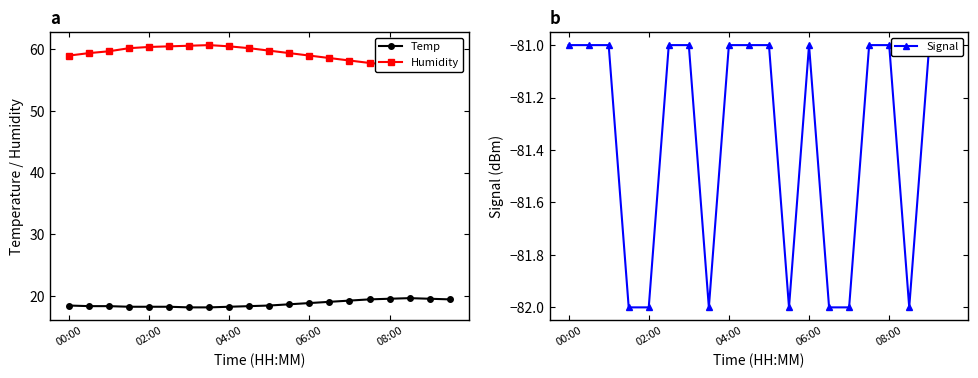

True or false: Signal and Humidity intersect in this chart.

False